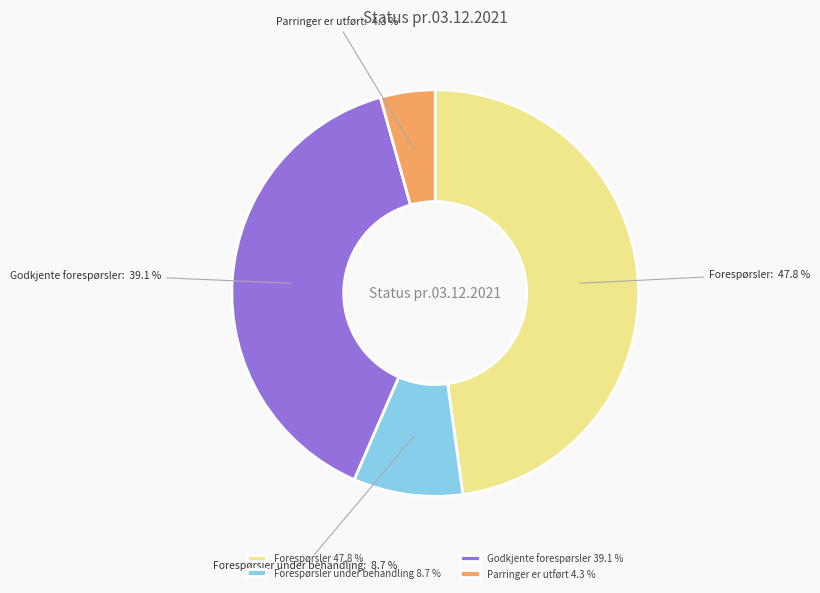

What percentage is the Forespørsler under behandling: slice, to the nearest percent?

9%